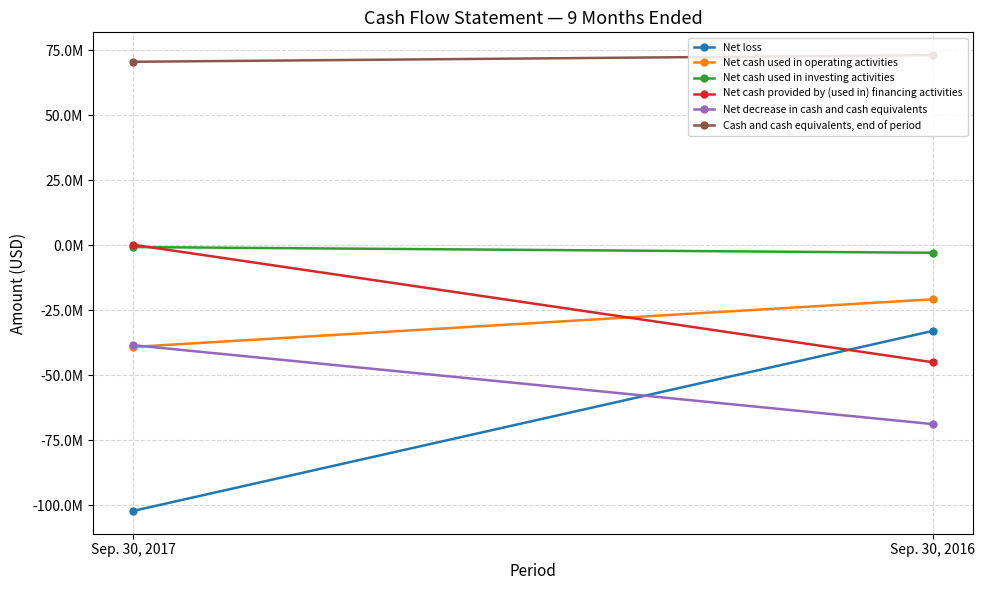

At how many categories does at least one series exceed -81020208?

2